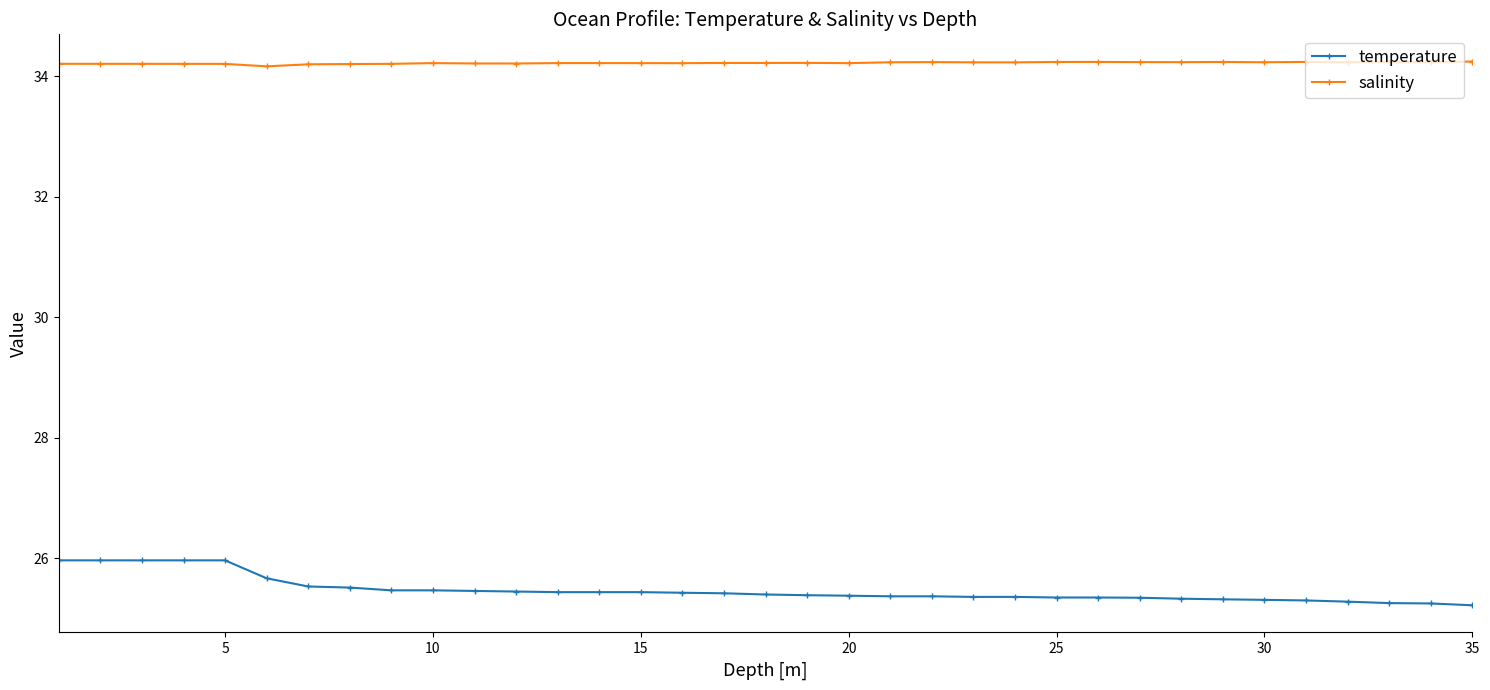

What is the difference between the maximum and second lowest values in the temperature series?

0.7